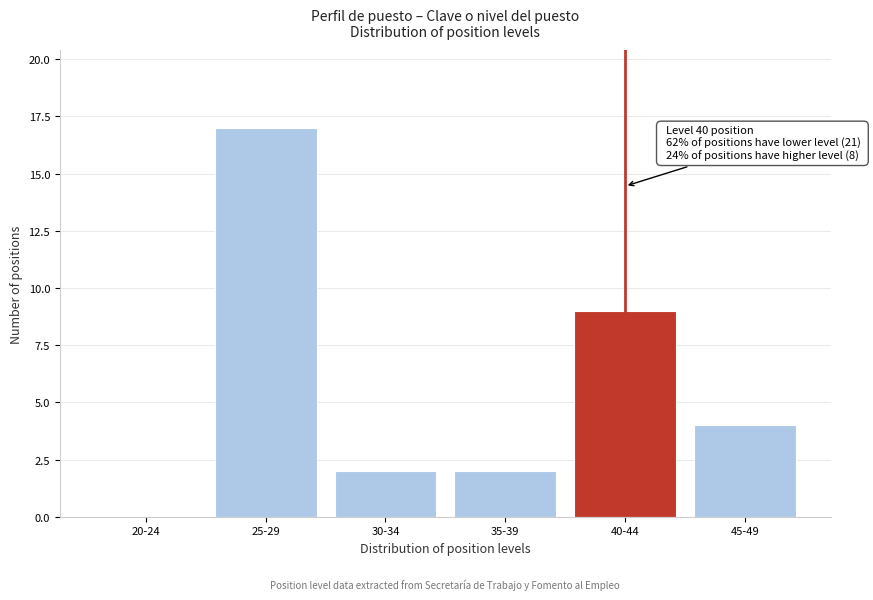

Reading left to right, what are all the values shown in this chart?

20-24=0	25-29=17	30-34=2	35-39=2	40-44=9	45-49=4